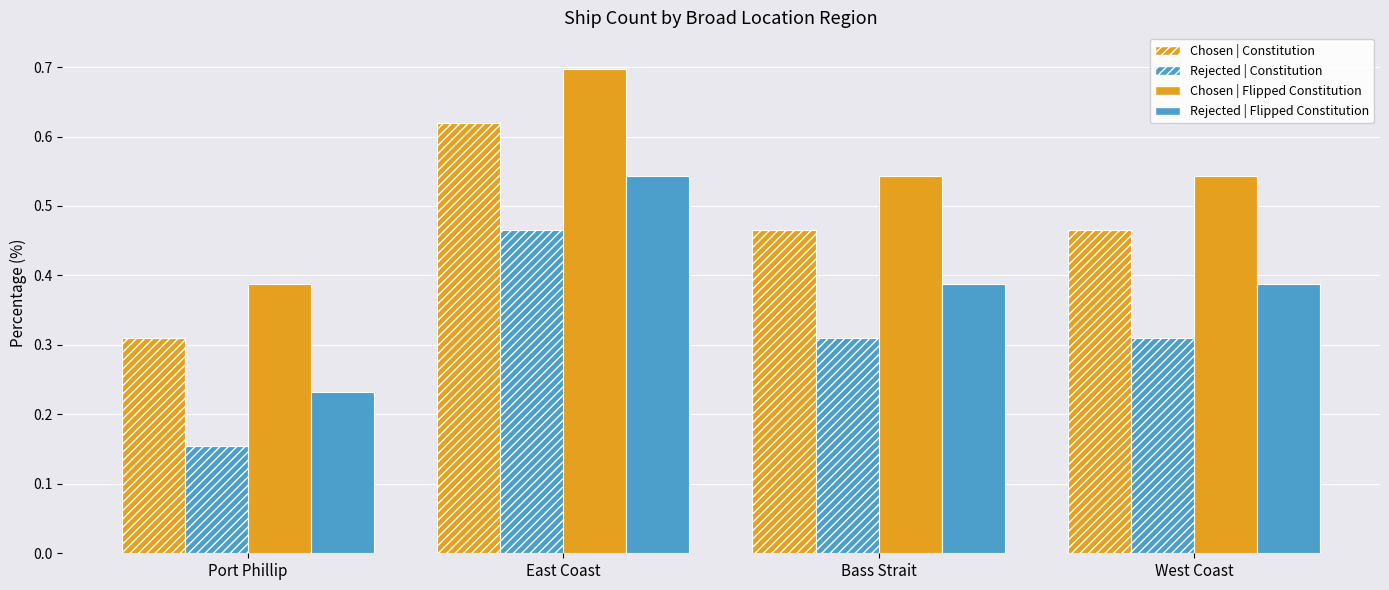

How many bars are there in each group?

4